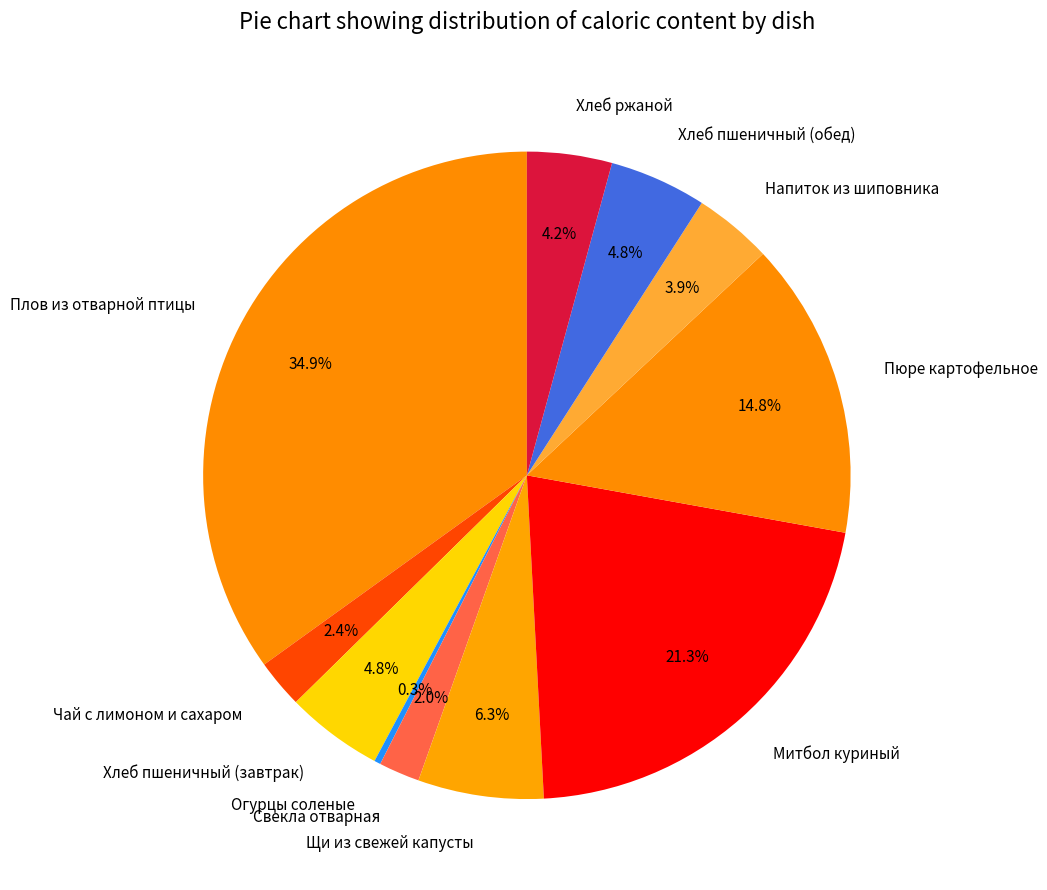

Is Чай с лимоном и сахаром the majority of the pie?

No